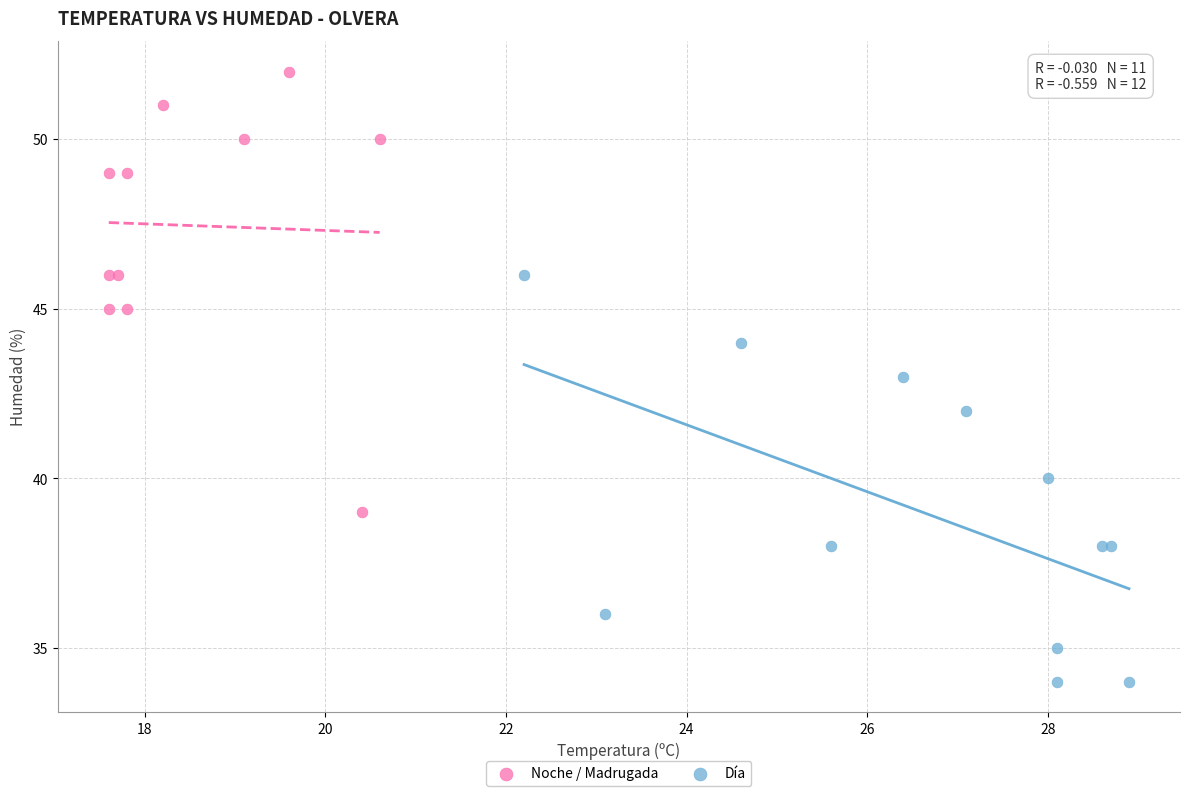

Which series contains the highest Y value?

Noche / Madrugada